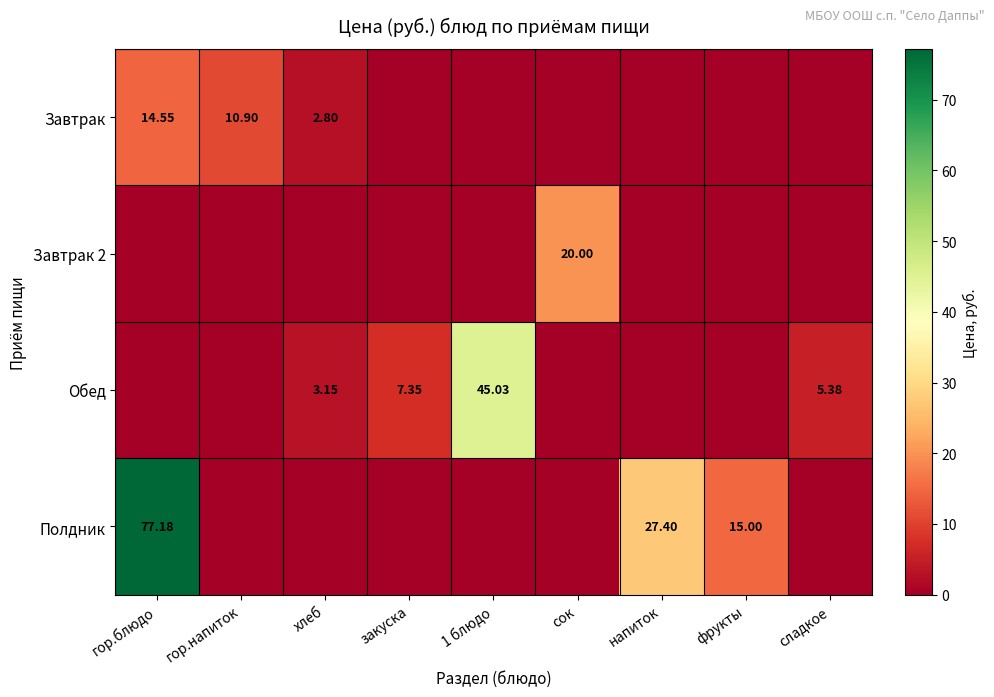

Is the value of Завтрак 2 at сок greater than the value of Завтрак at хлеб?

Yes